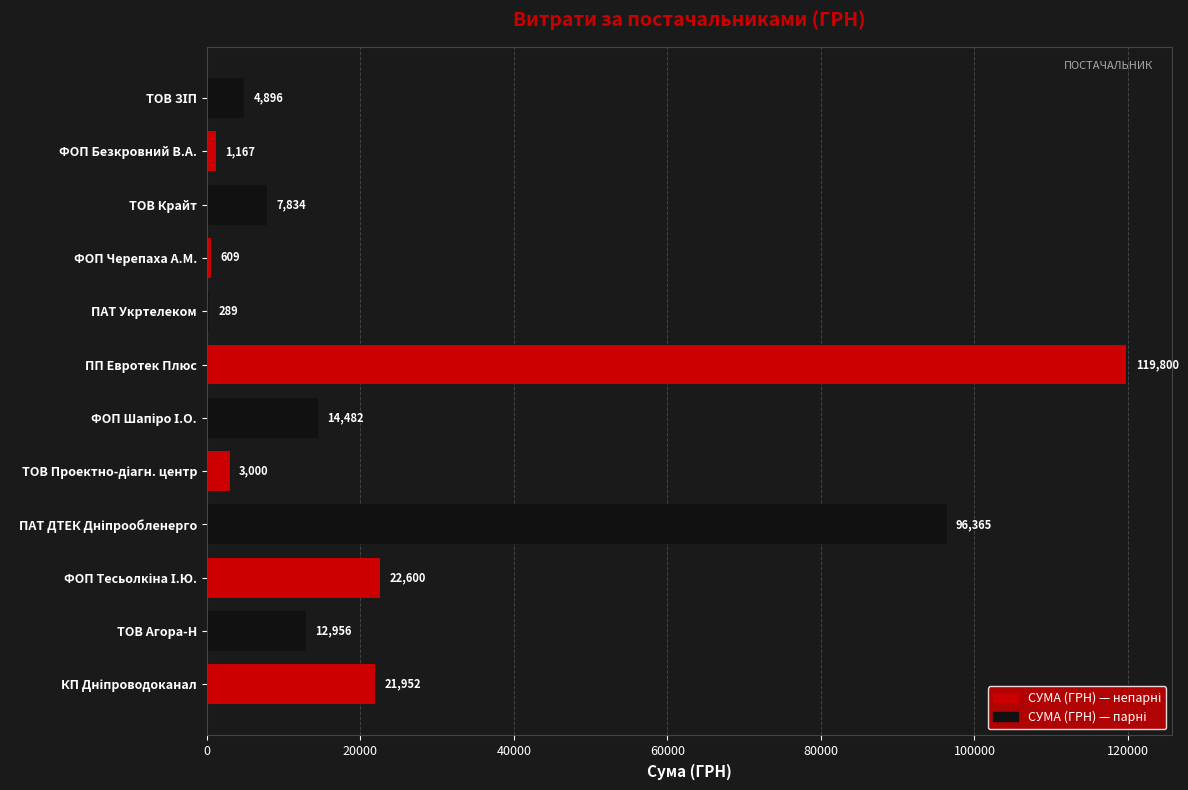

The chart shows a value of 1167.0 at ФОП Безкровний В.А.. True or false?

True